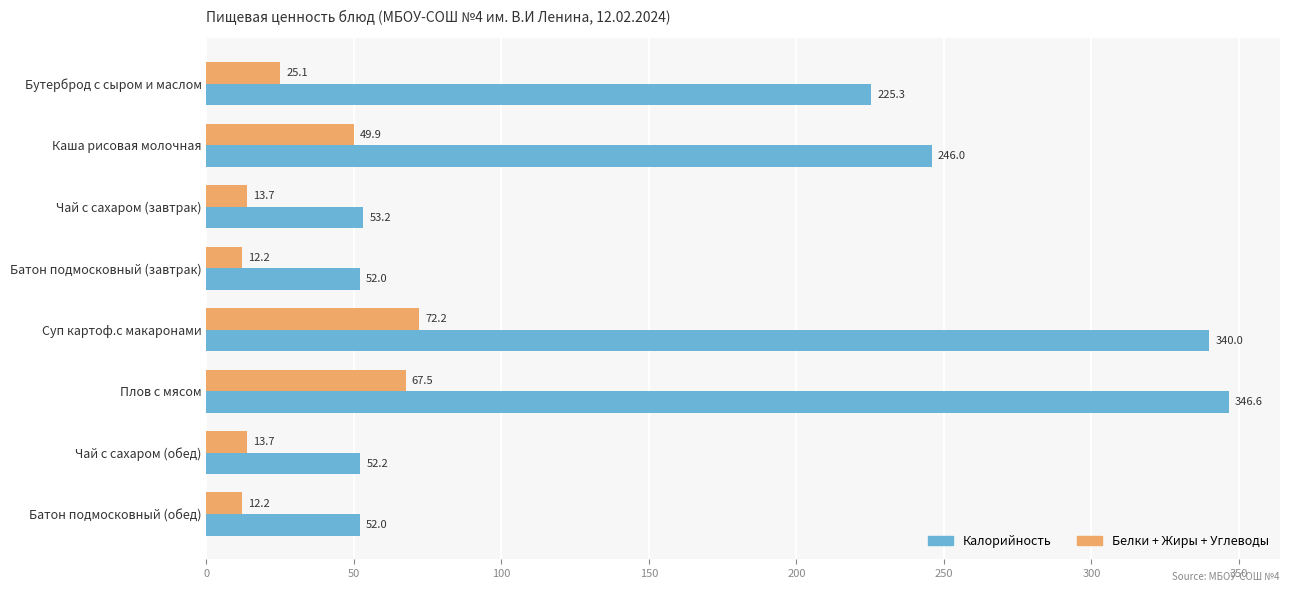

What is the spread (max minus min) of values at Чай с сахаром (обед)?

38.5